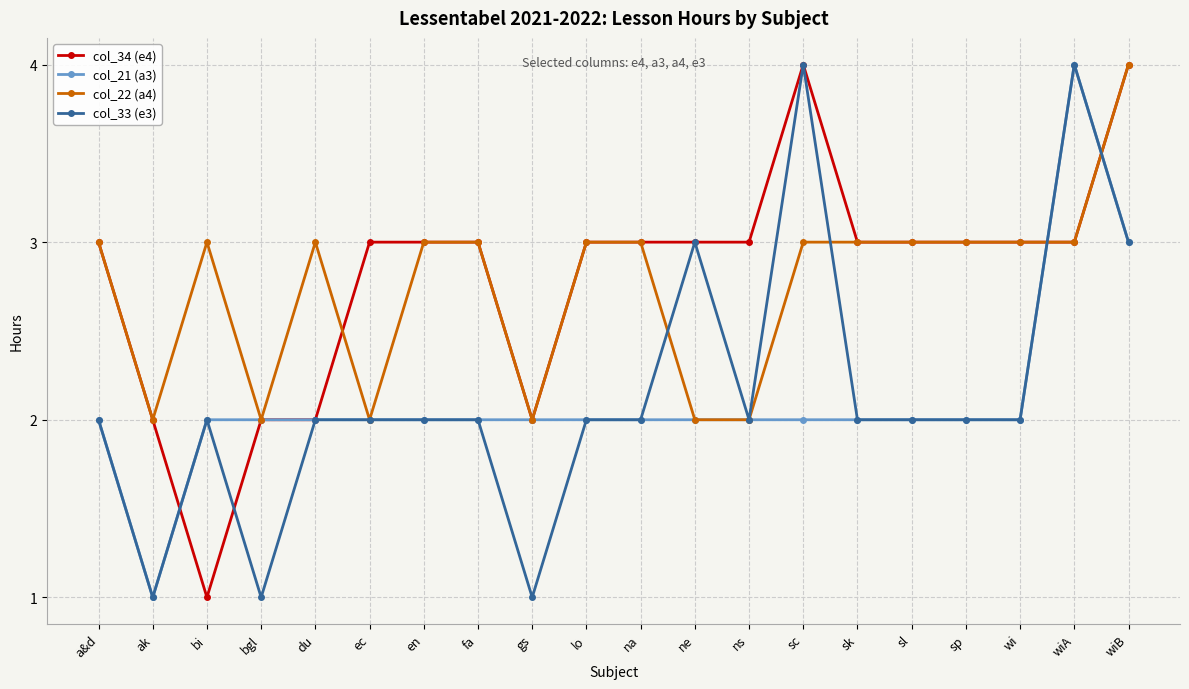

Is it true that col_34 (e4) equals 5 at wi?

False